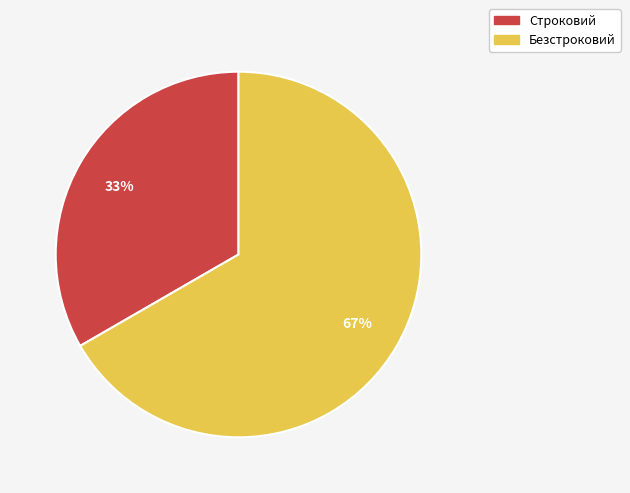

Which category accounts for the majority?

Безстроковий